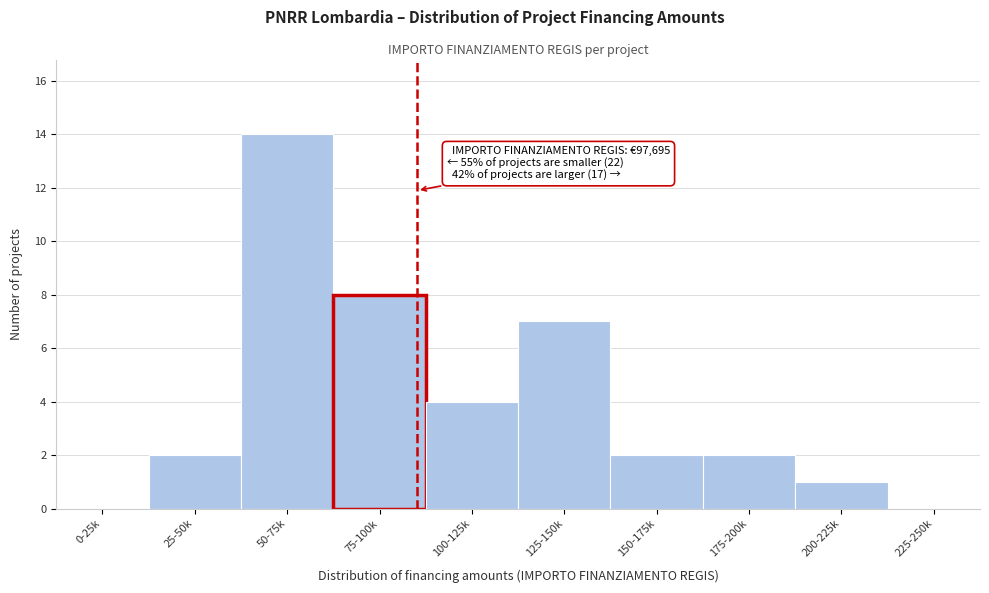

Reading left to right, transcribe all the data shown in this chart.

0-25k=0	25-50k=2	50-75k=14	75-100k=8	100-125k=4	125-150k=7	150-175k=2	175-200k=2	200-225k=1	225-250k=0